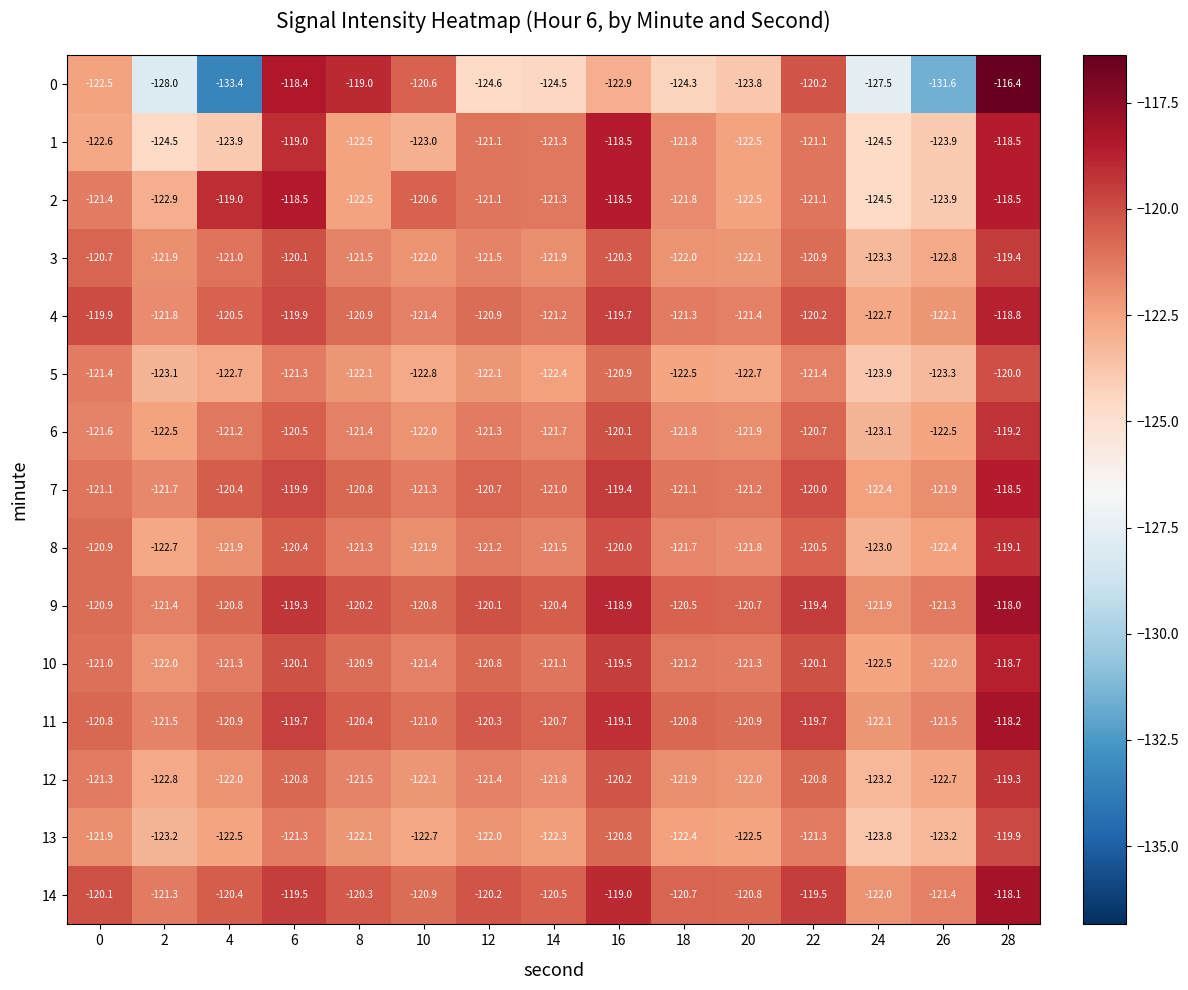

What value does the 7 series have at 20?

-121.2